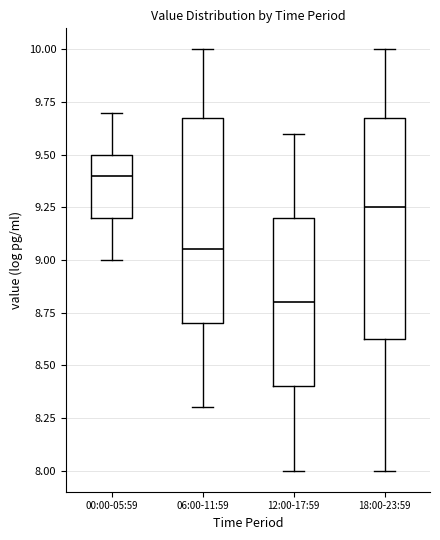

Which box has the lowest median line?

12:00-17:59